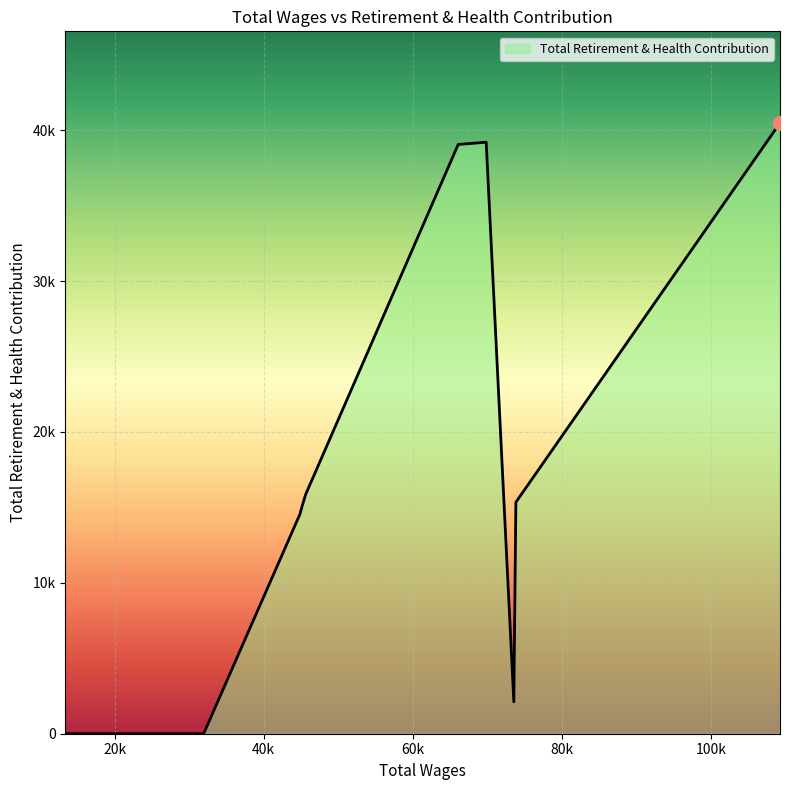

Which category has the highest value across all series?

109195.0